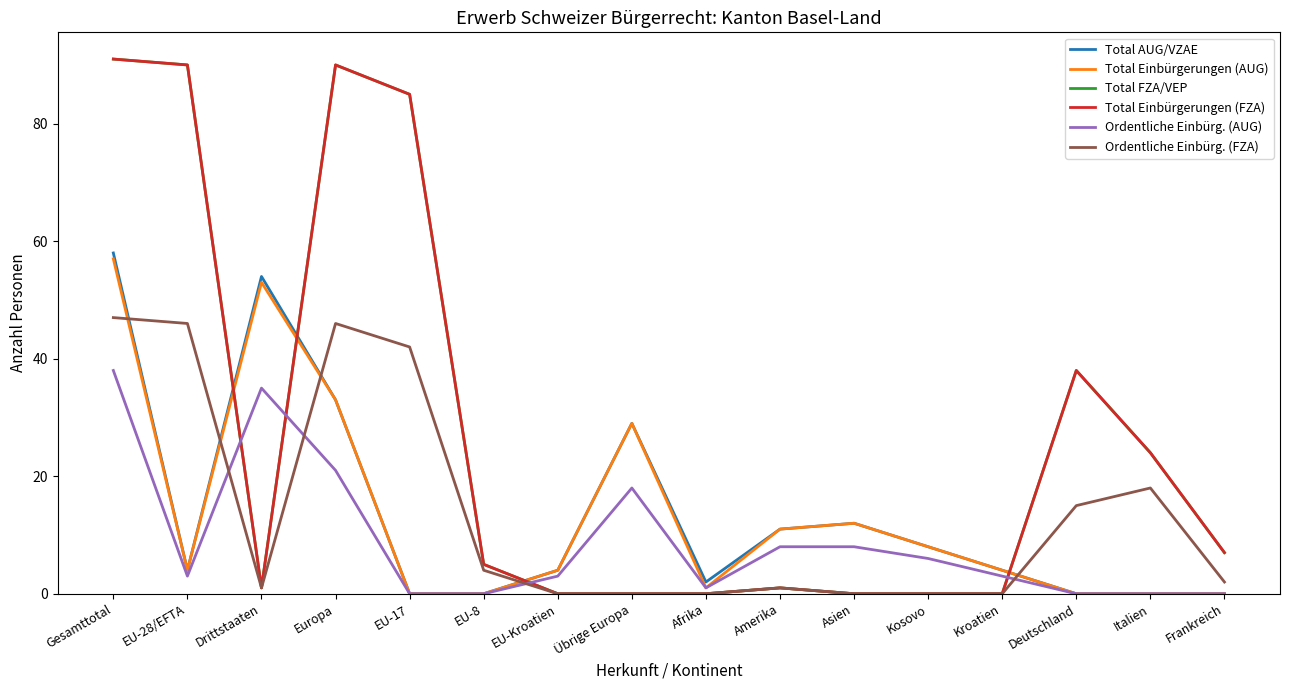

What is the label of the 3rd point from the left?

Drittstaaten